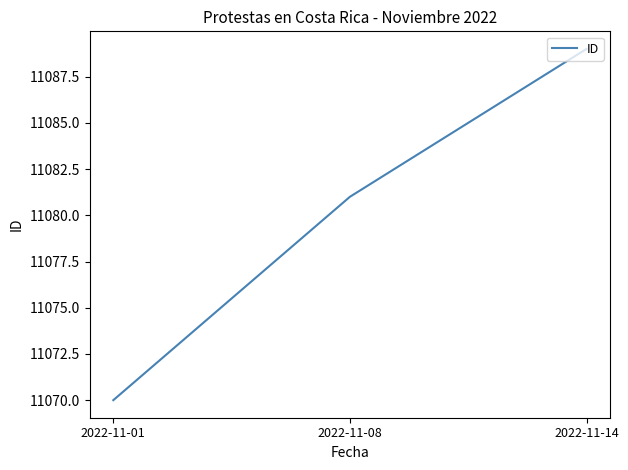

Does the chart display data point markers on the line(s)?

No